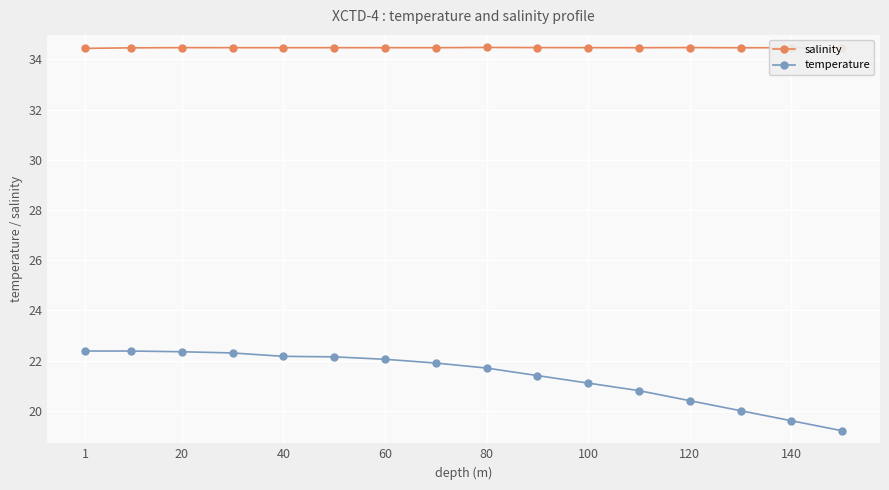

True or false: temperature and salinity cross at least once.

False